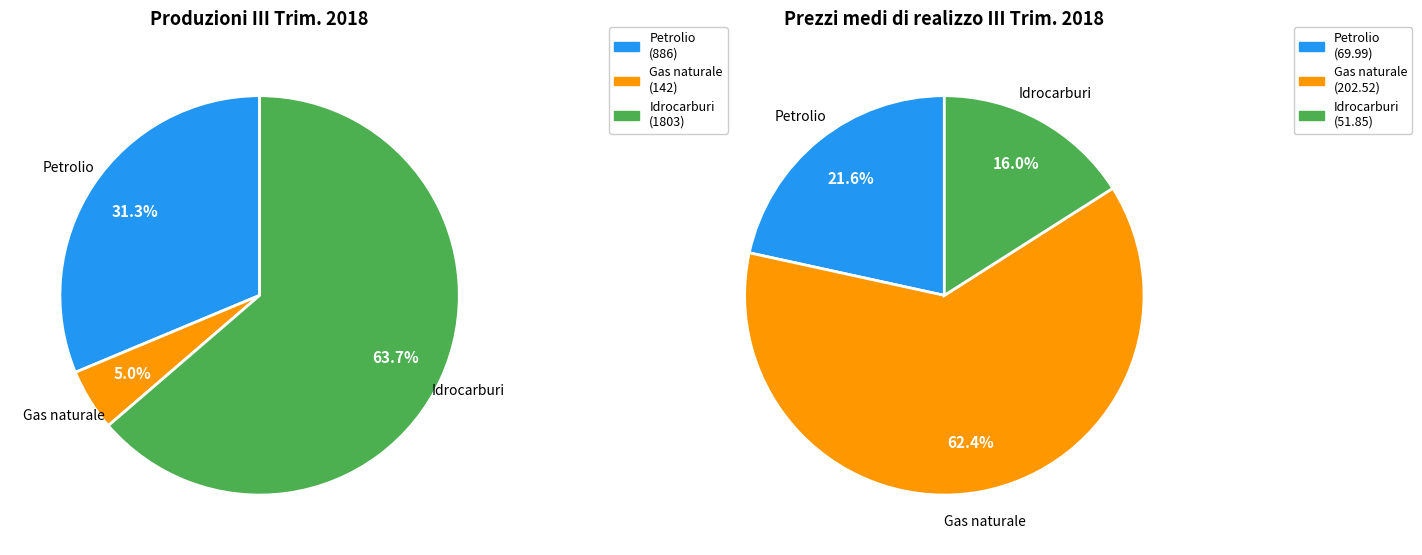

True or false: Idrocarburi accounts for 64% of the total.

True